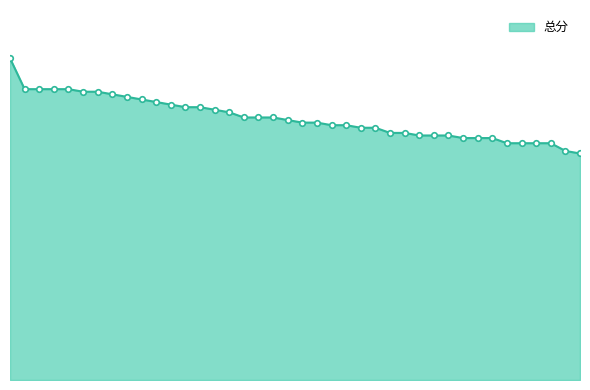

Does the chart have visible grid lines?

No